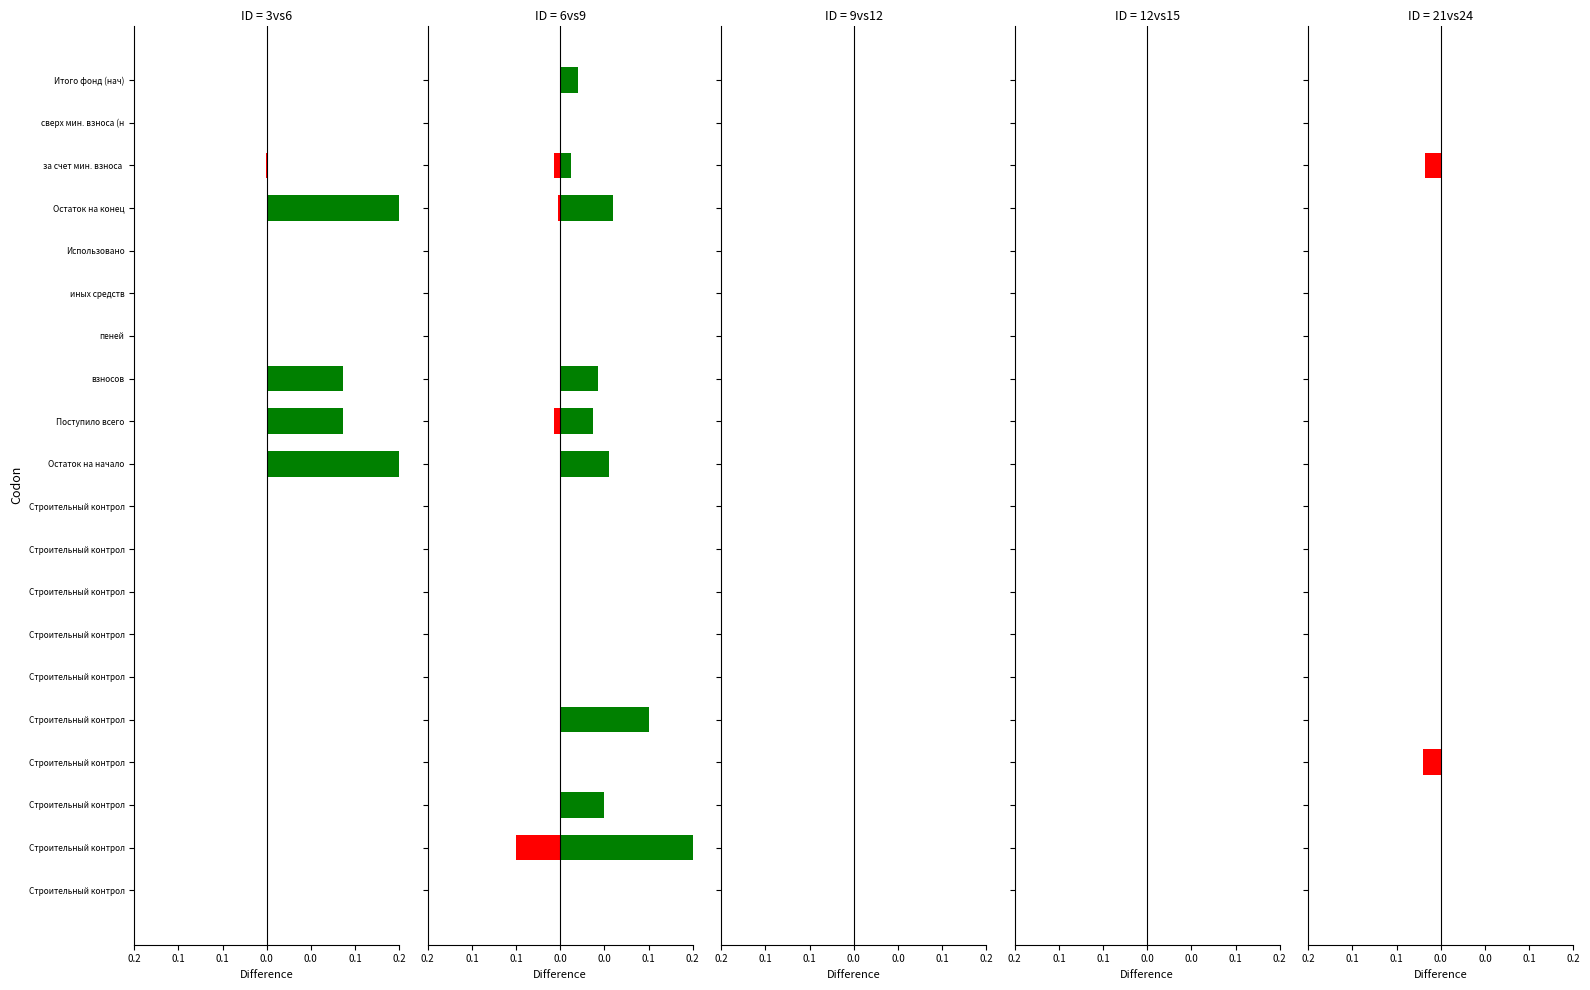

Which series has the largest total across all categories?

positive